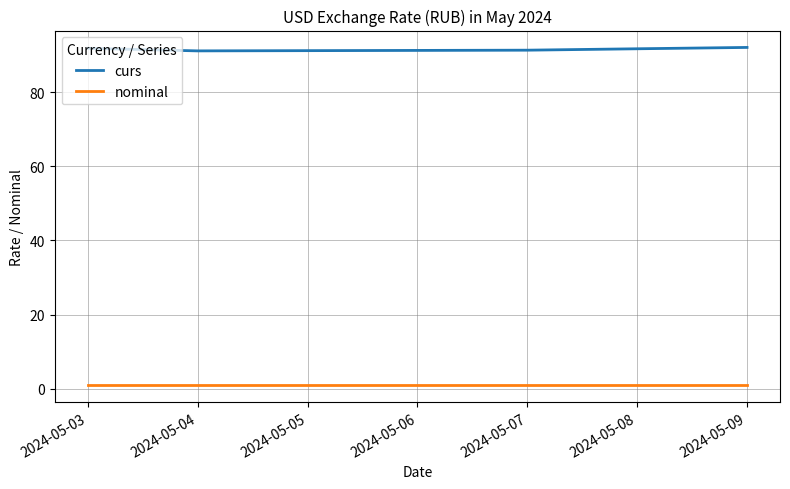

Is it true that curs equals 147.8 at 2024-05-08?

False